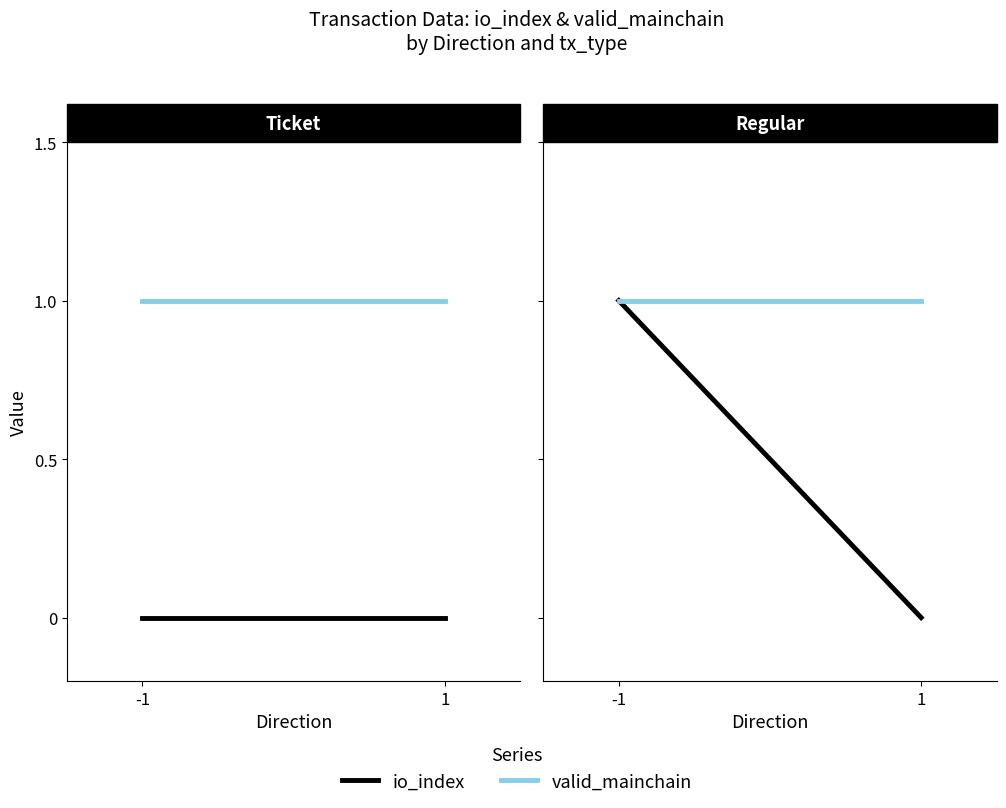

Where is valid_mainchain nearest to the value 1?

-1